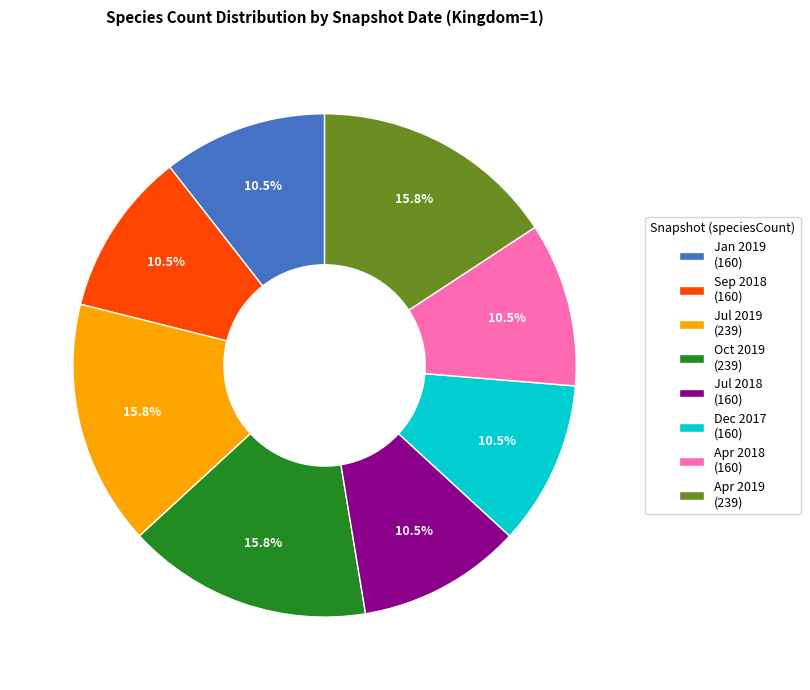

Approximately how many times larger is the value at Jan 2019 (160) compared to Jul 2019 (239)?

0.7